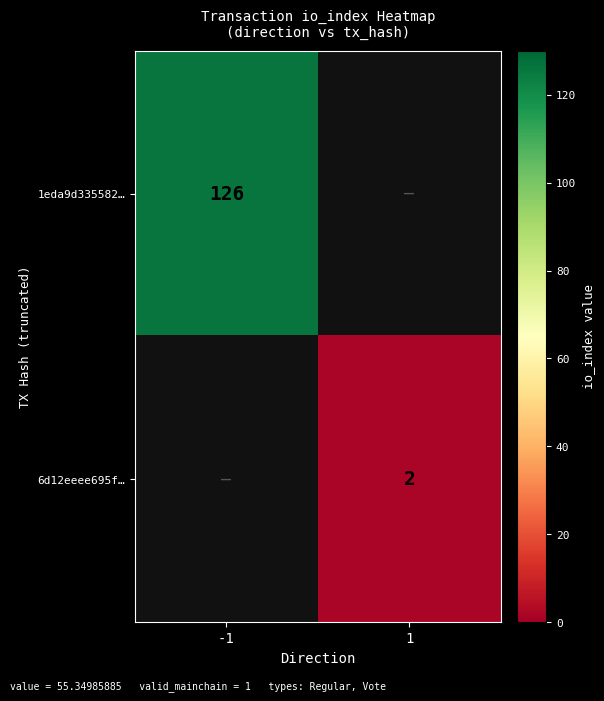

At how many categories does at least one series exceed 98?

1